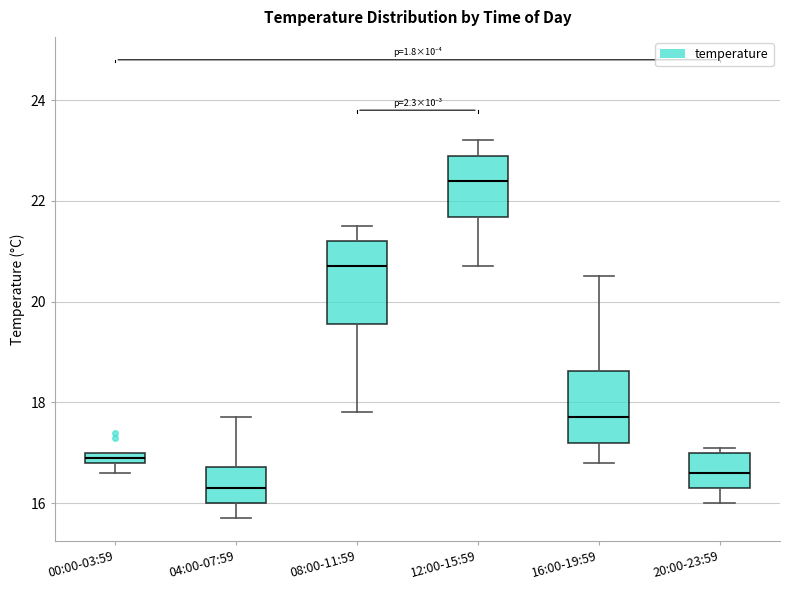

Where does the median line of the box for 20:00-23:59 sit on the y-axis? The values are not printed on the chart, so give them approximately, as read against the axis.

16.6